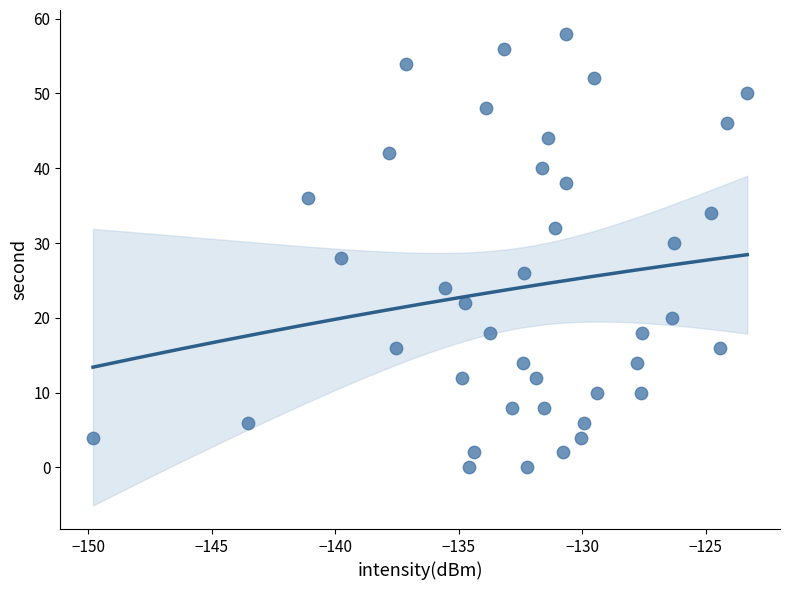

What is the range of Y values (max minus min)?

58